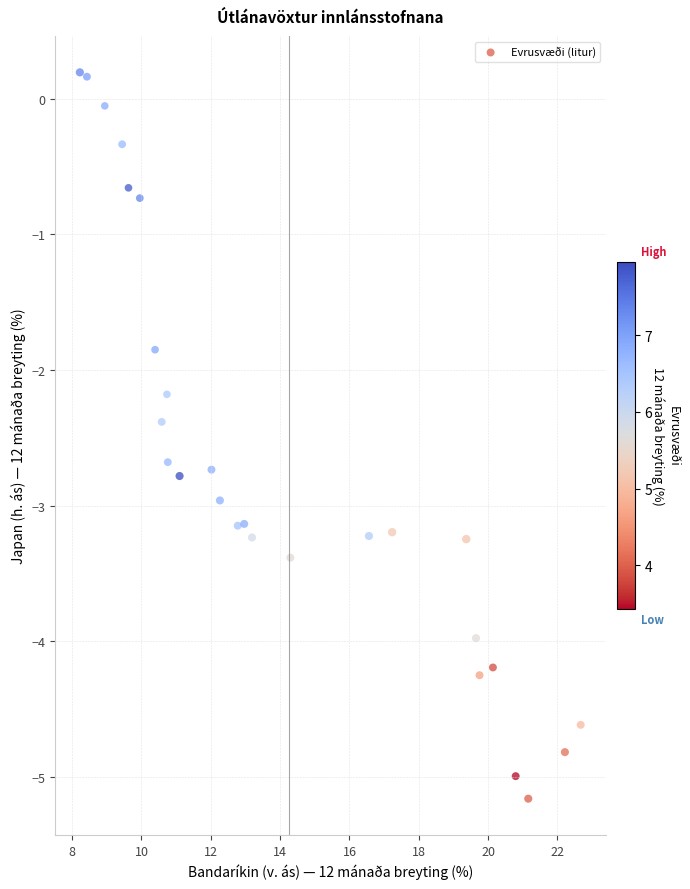

What is the range of Y values (max minus min)?

5.4